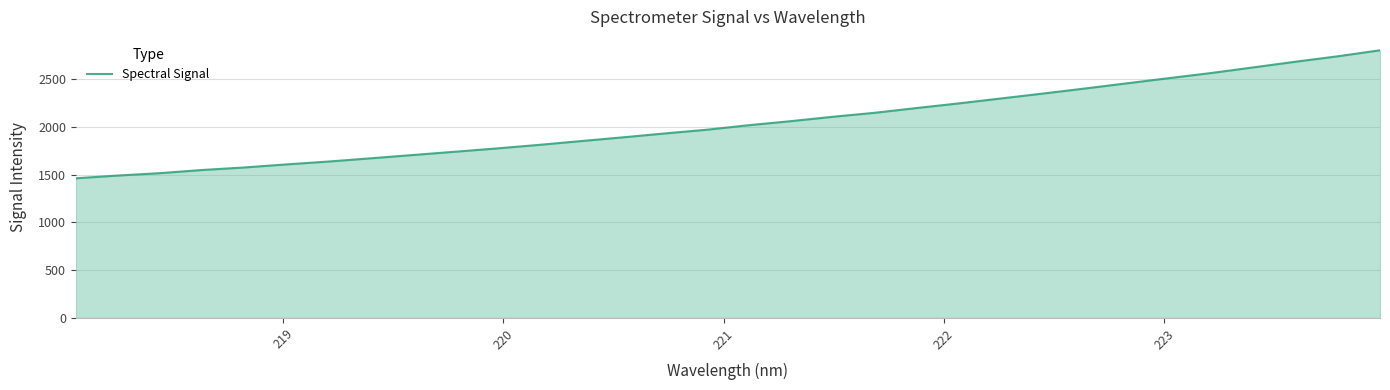

What is the smallest value displayed?

1463.4